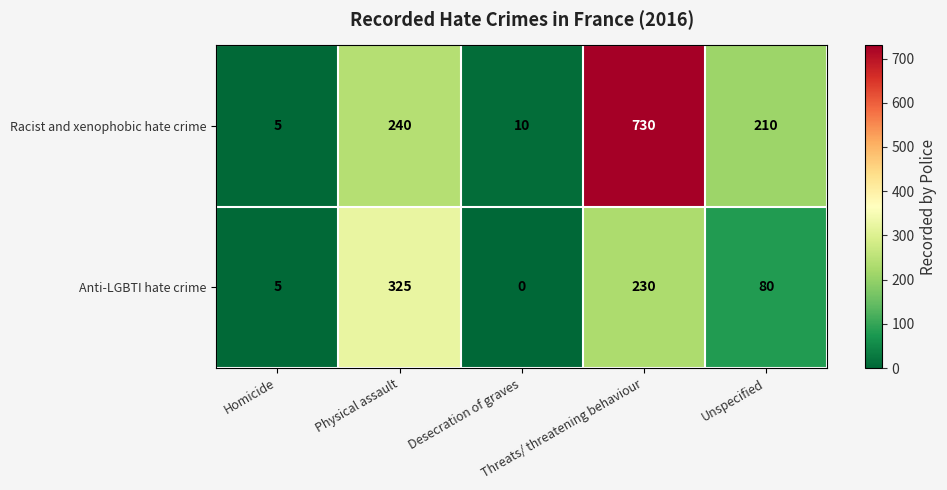

What is the highest value of the Anti-LGBTI hate crime series?

325